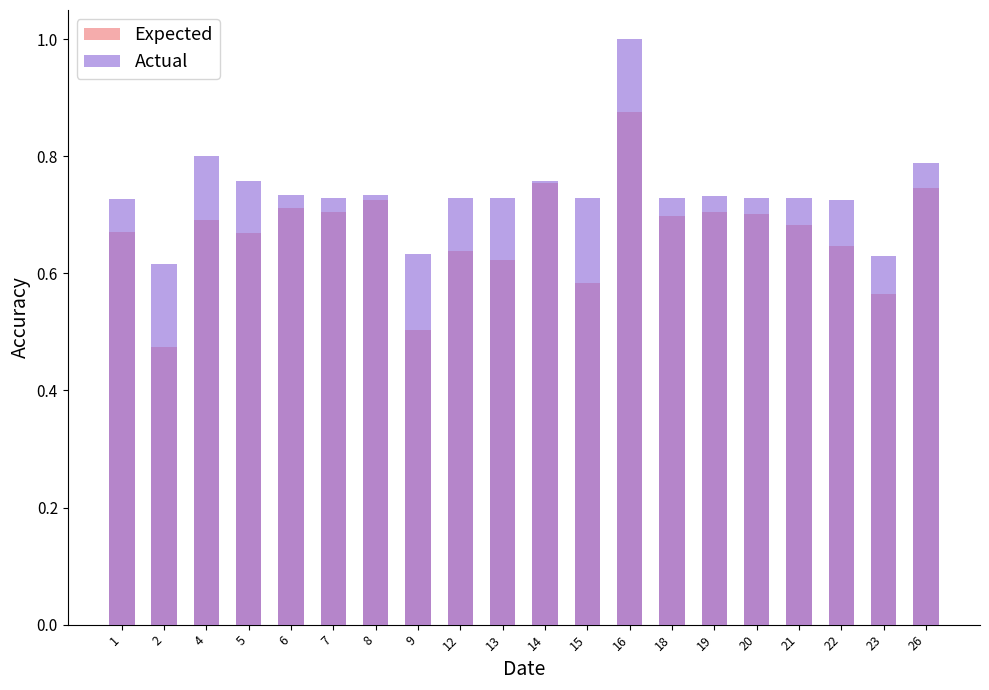

Reading left to right, list all the values displayed in this chart.

Expected: 1=0.7	2=0.5	4=0.7	5=0.7	6=0.7	7=0.7	8=0.7	9=0.5	12=0.6	13=0.6	14=0.8	15=0.6	16=0.9	18=0.7	19=0.7	20=0.7	21=0.7	22=0.6	23=0.6	26=0.7
Actual: 1=0.7	2=0.6	4=0.8	5=0.8	6=0.7	7=0.7	8=0.7	9=0.6	12=0.7	13=0.7	14=0.8	15=0.7	16=1.0	18=0.7	19=0.7	20=0.7	21=0.7	22=0.7	23=0.6	26=0.8